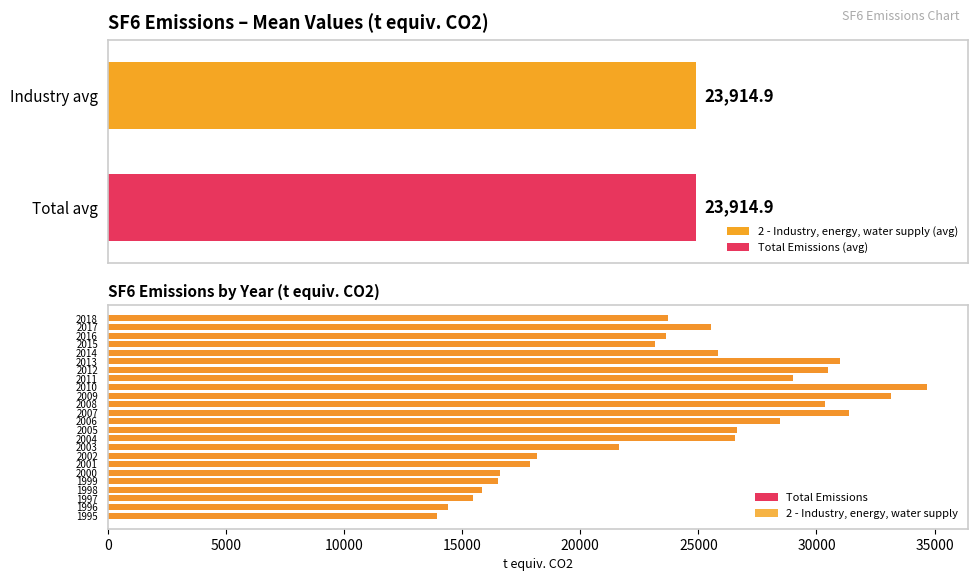

What is the value of the Total Emissions bar at the 2nd from the left?

14399.0